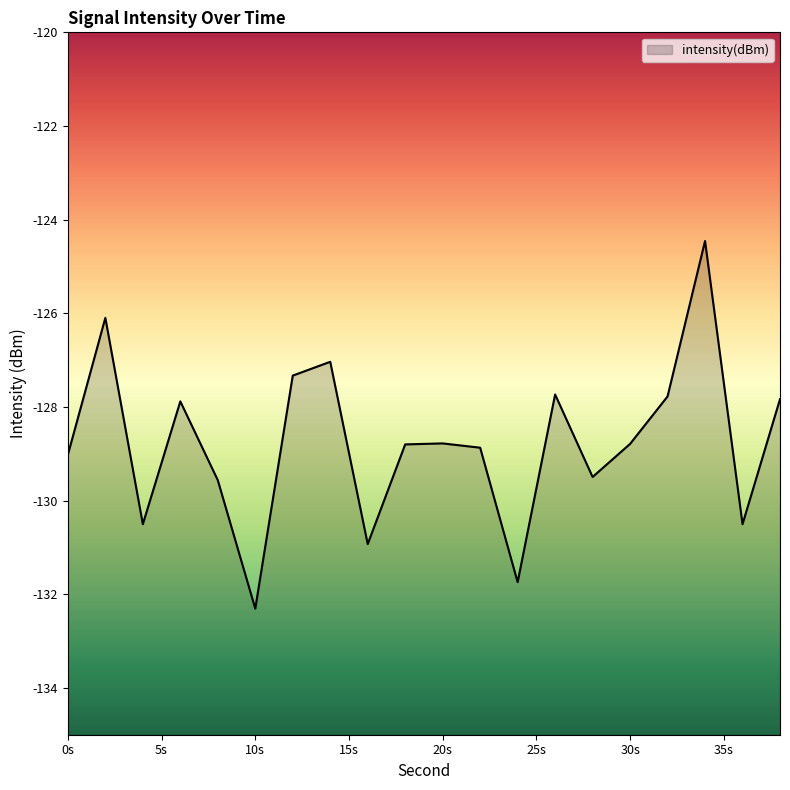

How many data points are less than -128?

12